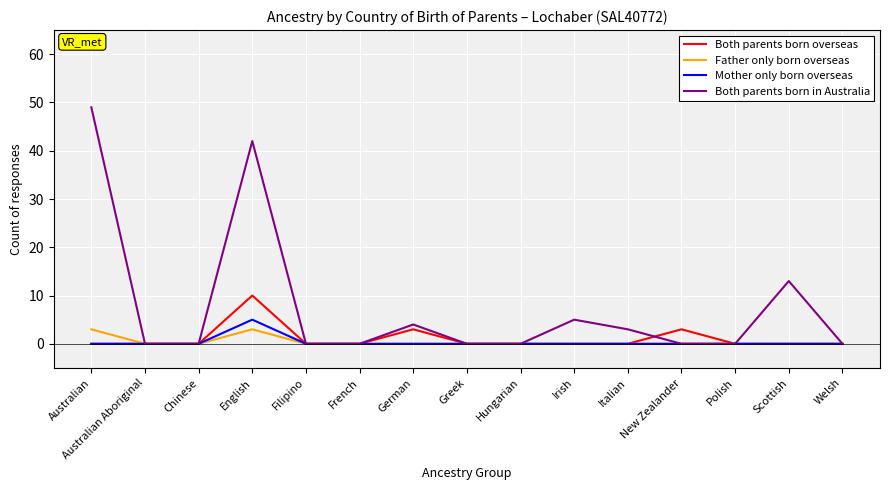

Reading left to right, transcribe all the data shown in this chart.

Both parents born overseas: Australian=0	Australian Aboriginal=0	Chinese=0	English=10	Filipino=0	French=0	German=3	Greek=0	Hungarian=0	Irish=0	Italian=0	New Zealander=3	Polish=0	Scottish=0	Welsh=0
Father only born overseas: Australian=3	Australian Aboriginal=0	Chinese=0	English=3	Filipino=0	French=0	German=0	Greek=0	Hungarian=0	Irish=0	Italian=0	New Zealander=0	Polish=0	Scottish=0	Welsh=0
Mother only born overseas: Australian=0	Australian Aboriginal=0	Chinese=0	English=5	Filipino=0	French=0	German=0	Greek=0	Hungarian=0	Irish=0	Italian=0	New Zealander=0	Polish=0	Scottish=0	Welsh=0
Both parents born in Australia: Australian=49	Australian Aboriginal=0	Chinese=0	English=42	Filipino=0	French=0	German=4	Greek=0	Hungarian=0	Irish=5	Italian=3	New Zealander=0	Polish=0	Scottish=13	Welsh=0